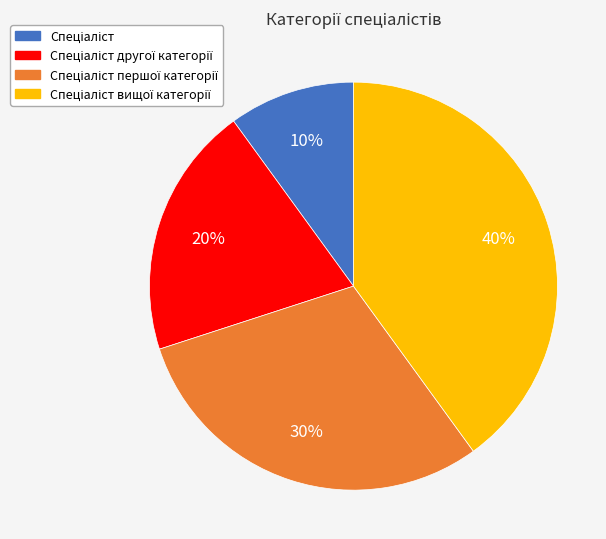

Does any single category account for the majority?

No